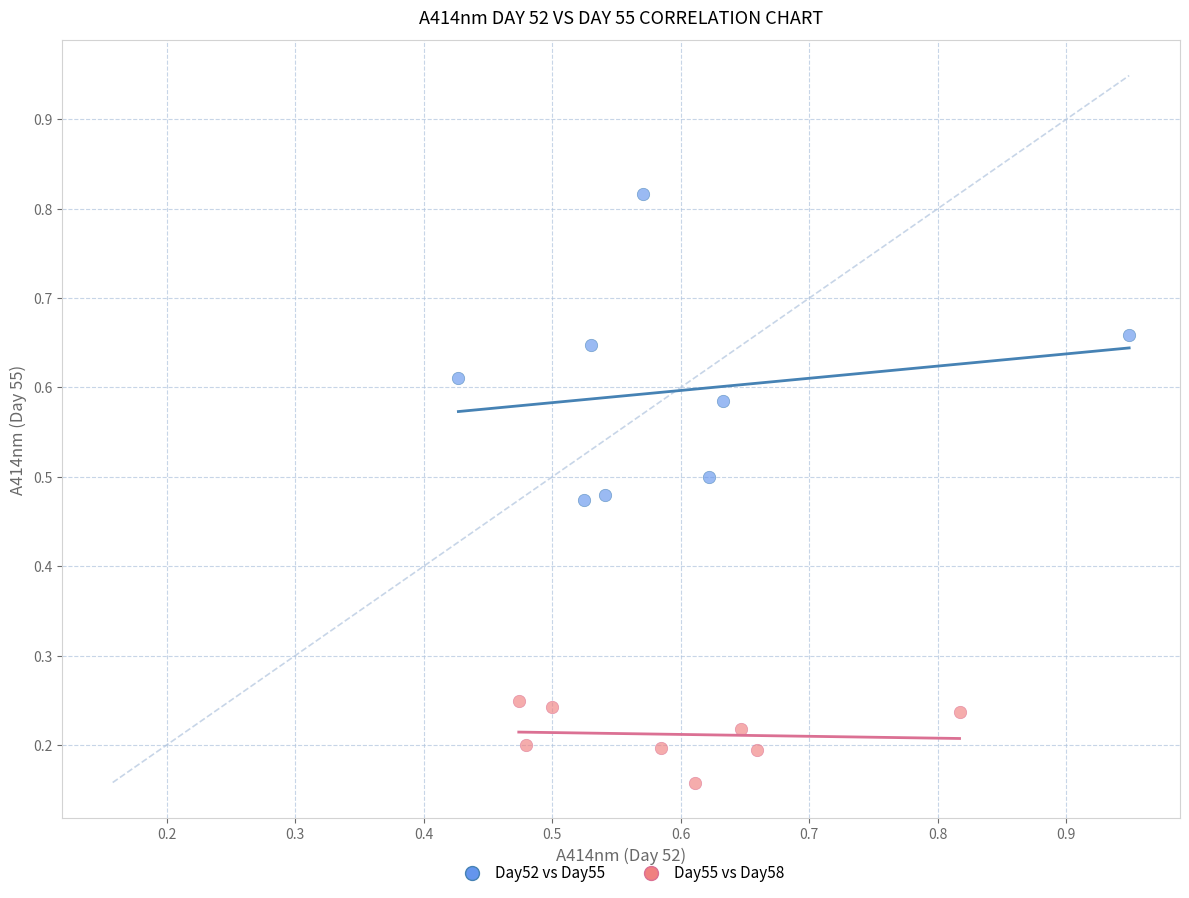

Which series has the largest Y range (max minus min)?

Day52 vs Day55